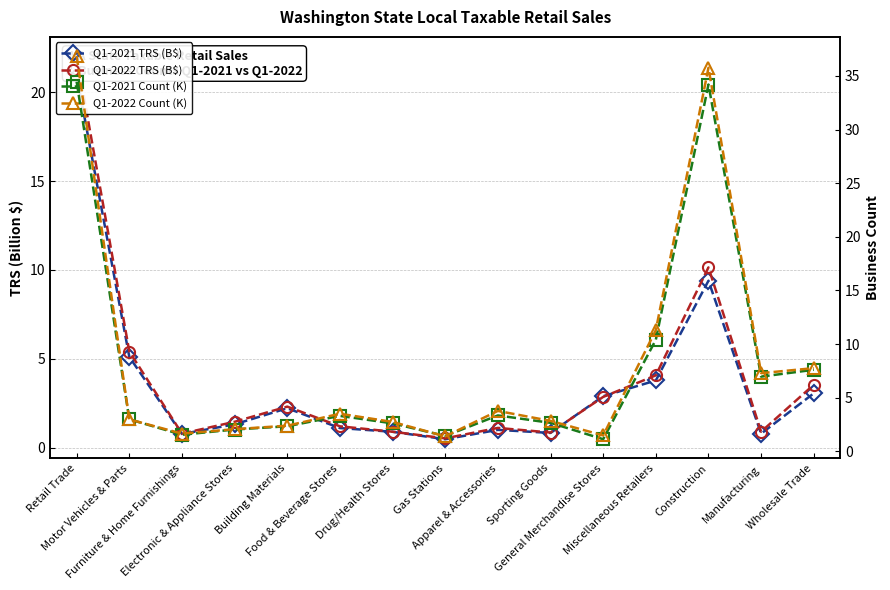

Between General Merchandise Stores and Wholesale Trade, which series saw the biggest shift?

Q1-2021 Count (K)